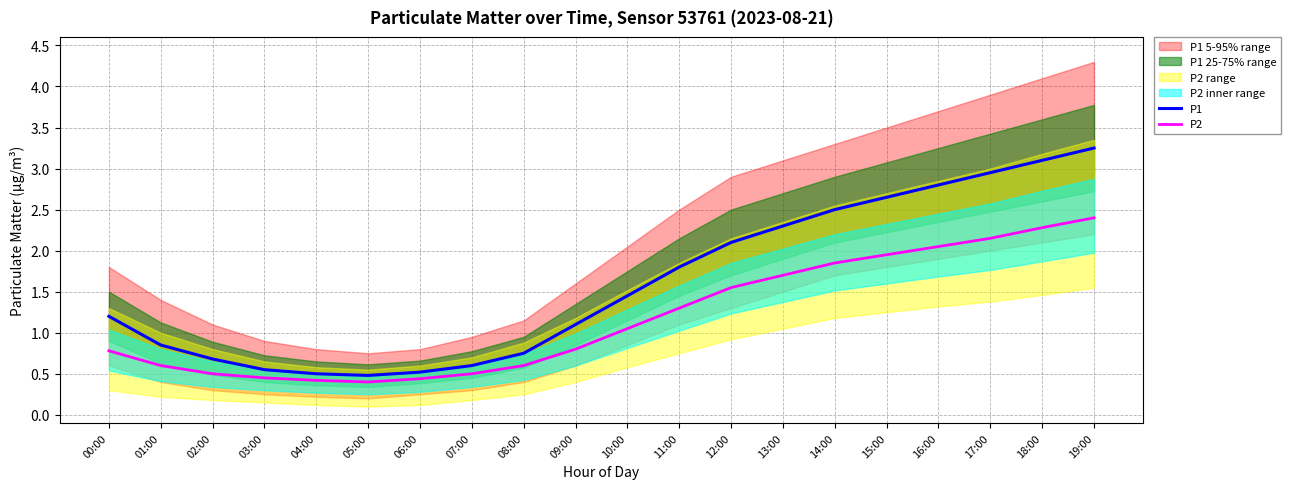

How many values in the P2 series exceed 1?

10